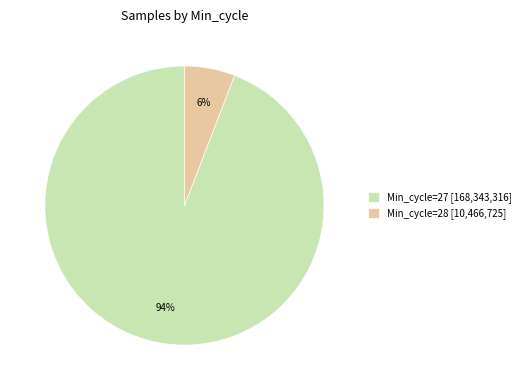

What percentage is the Min_cycle=27 [168,343,316] slice, to the nearest percent?

94%